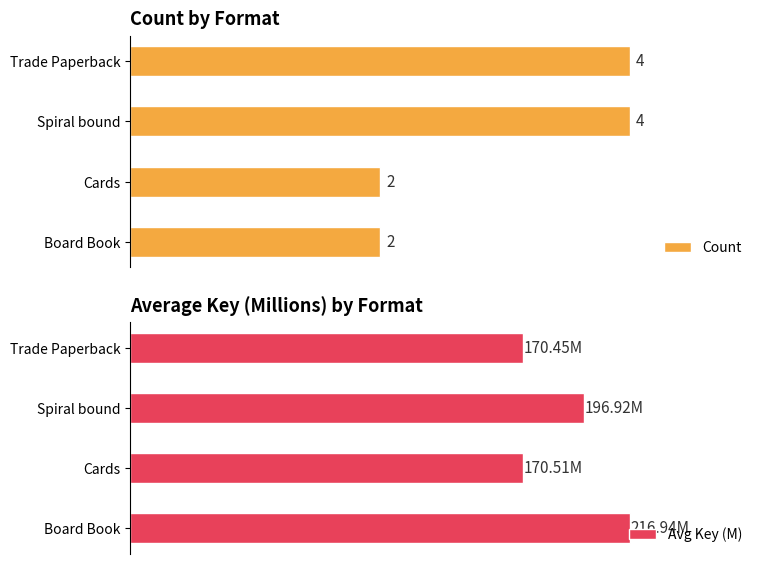

True or false: Count has a value of 3.2 at 0.

False